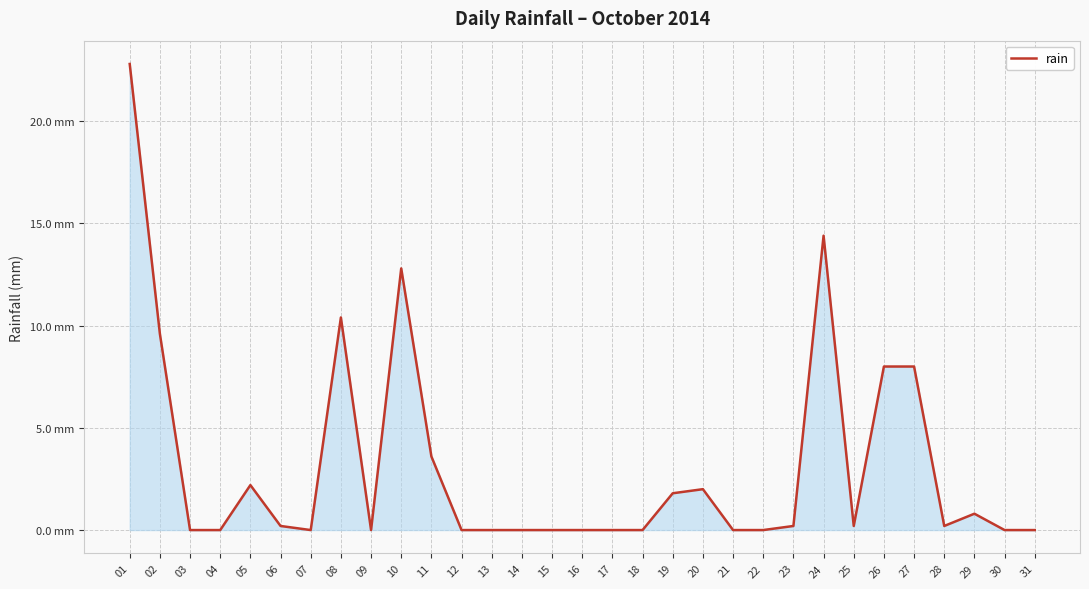

Where is the data nearest to the value 11?

08